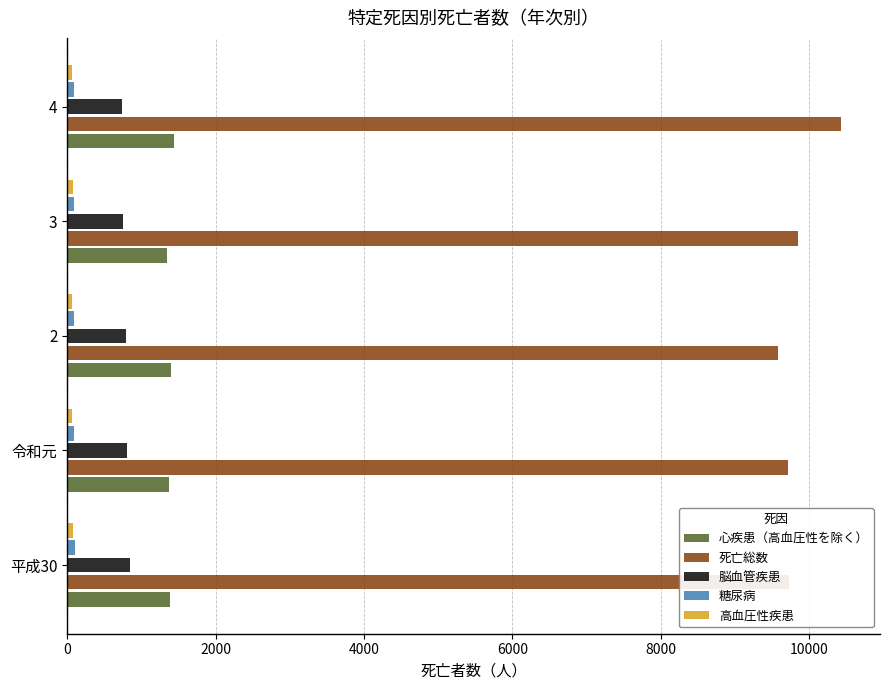

How many series are shown in this chart?

5